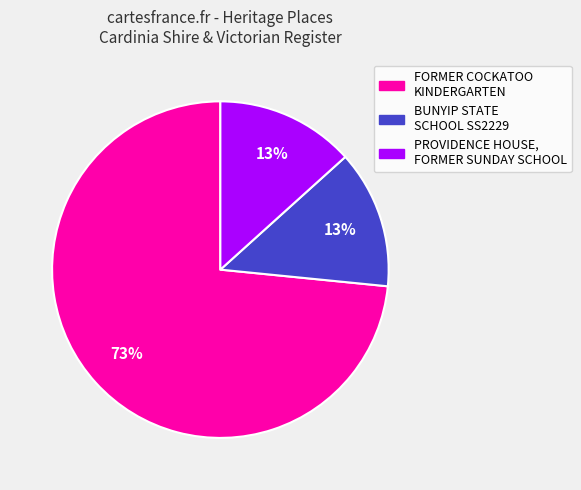

Approximately how many times larger is the value at PROVIDENCE HOUSE, FORMER SUNDAY SCHOOL compared to BUNYIP STATE SCHOOL SS2229?

1.0